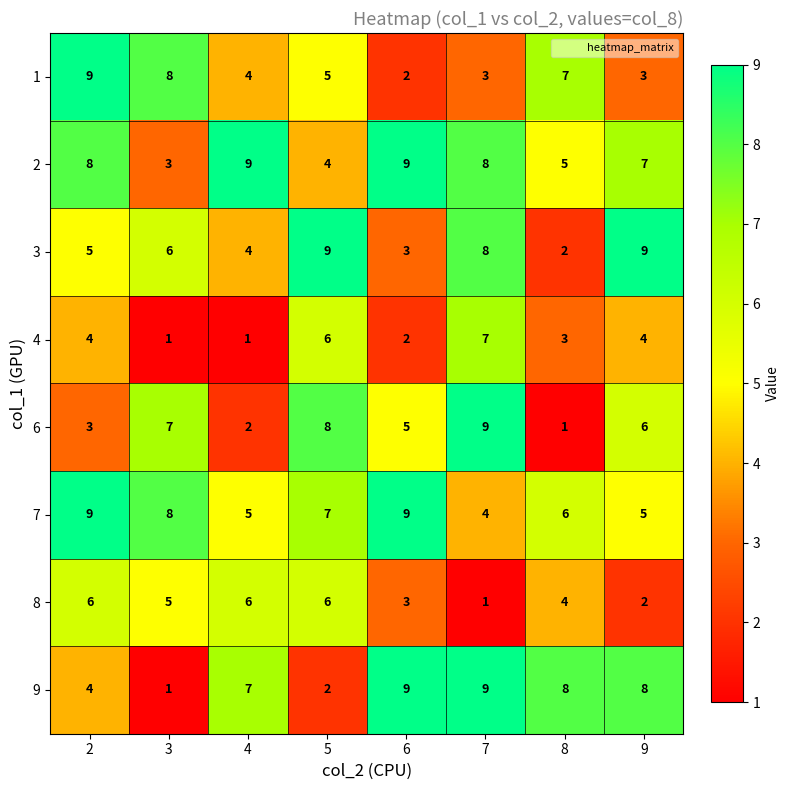

What is the total value across all series at 3?

39